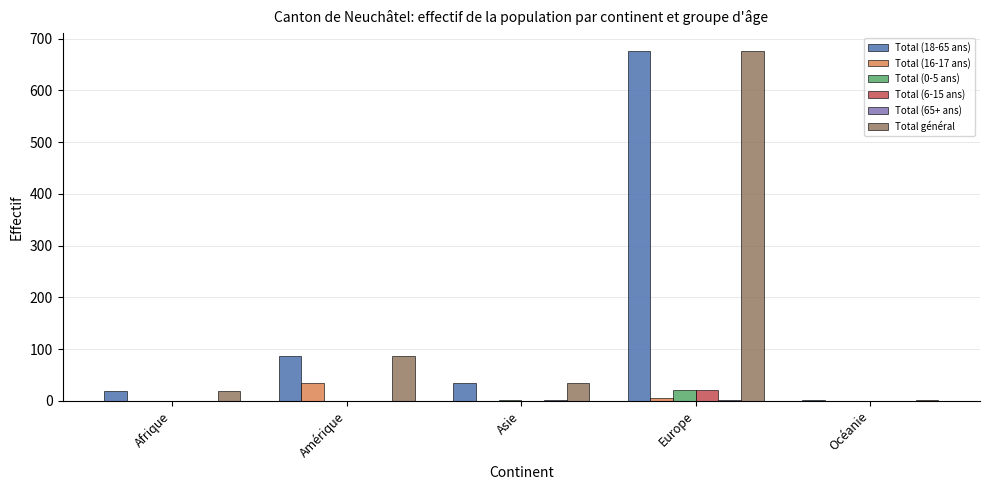

Which category has the highest value in the Total (0-5 ans) series?

Europe